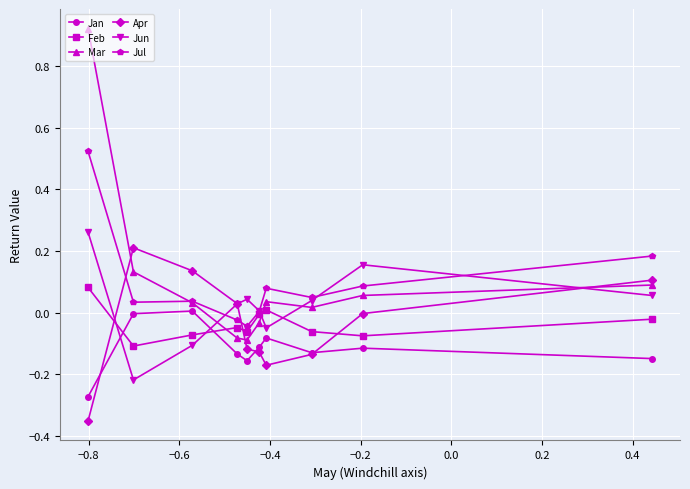

How many intersections are there between Jun and Jan?

2